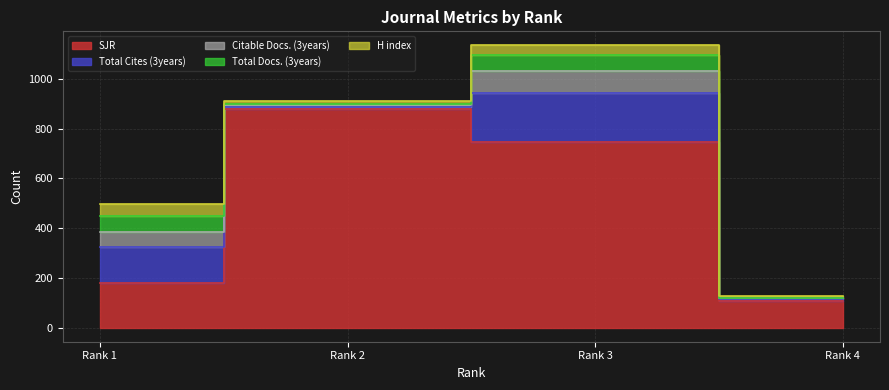

How many values in the H index series exceed 37?

1